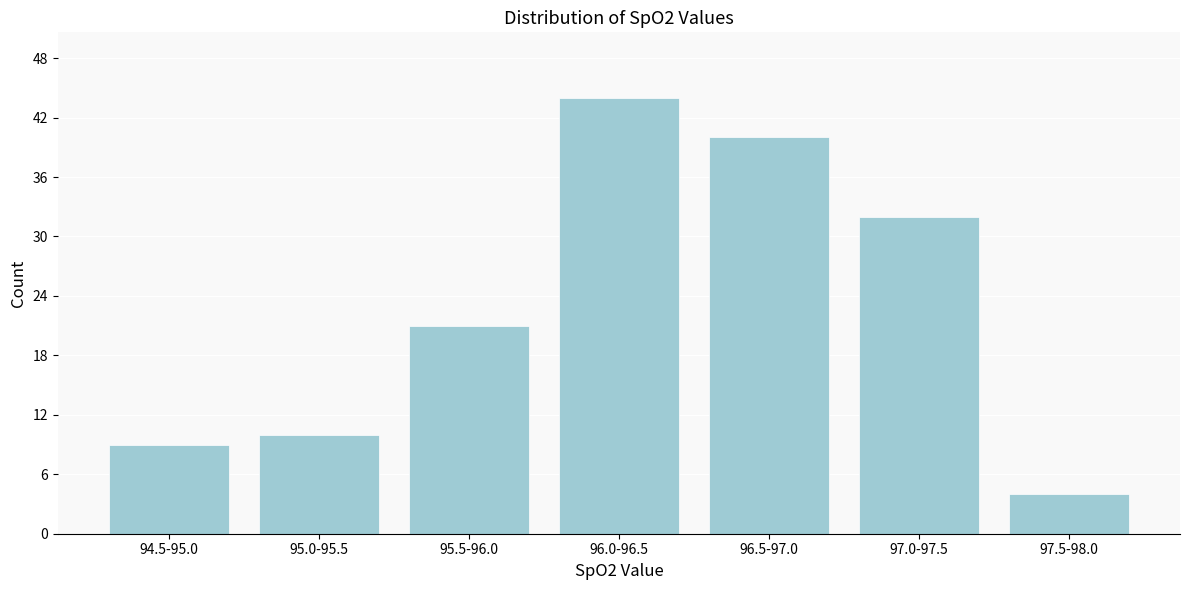

Reading left to right, what are all the values shown in this chart?

94.5-95.0=9	95.0-95.5=10	95.5-96.0=21	96.0-96.5=44	96.5-97.0=40	97.0-97.5=32	97.5-98.0=4